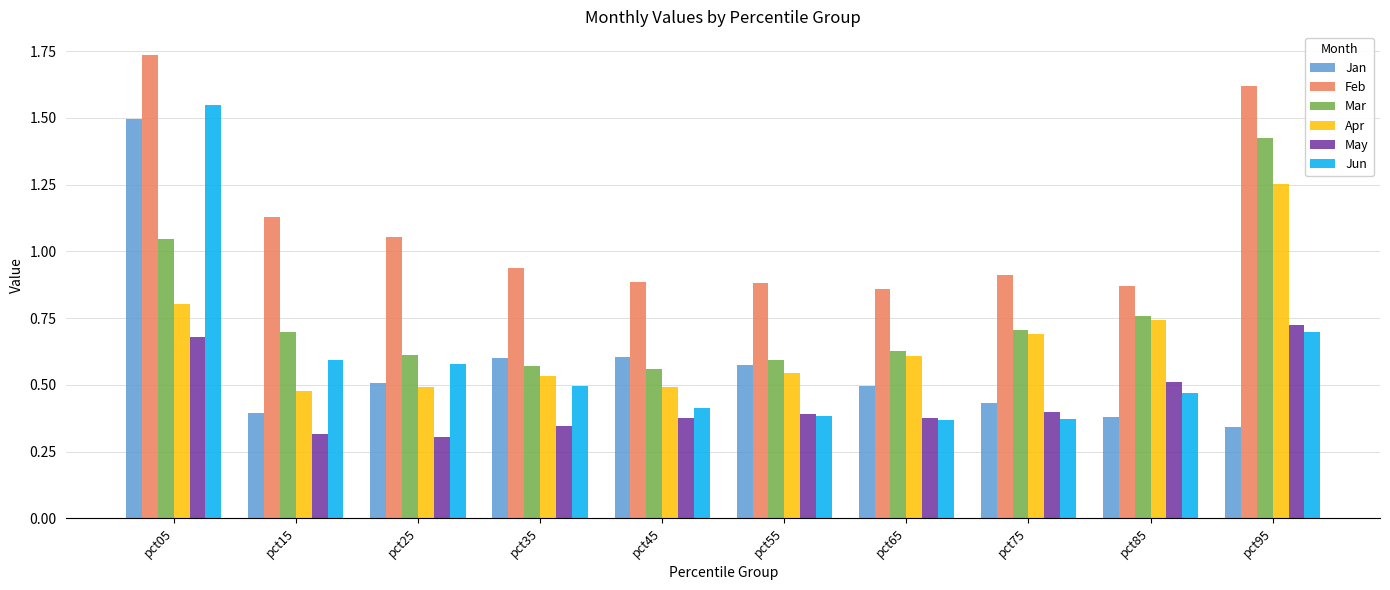

Is the value of Jun at pct85 greater than the value of May at pct55?

Yes